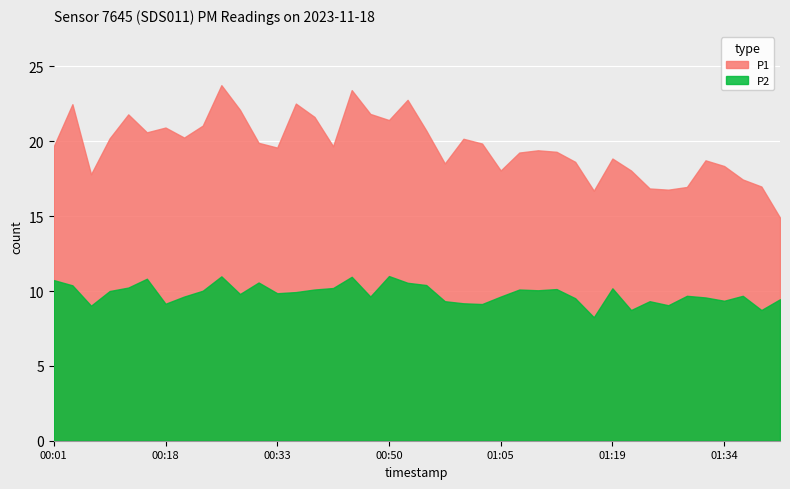

What is the average value of the P2 series?

9.8